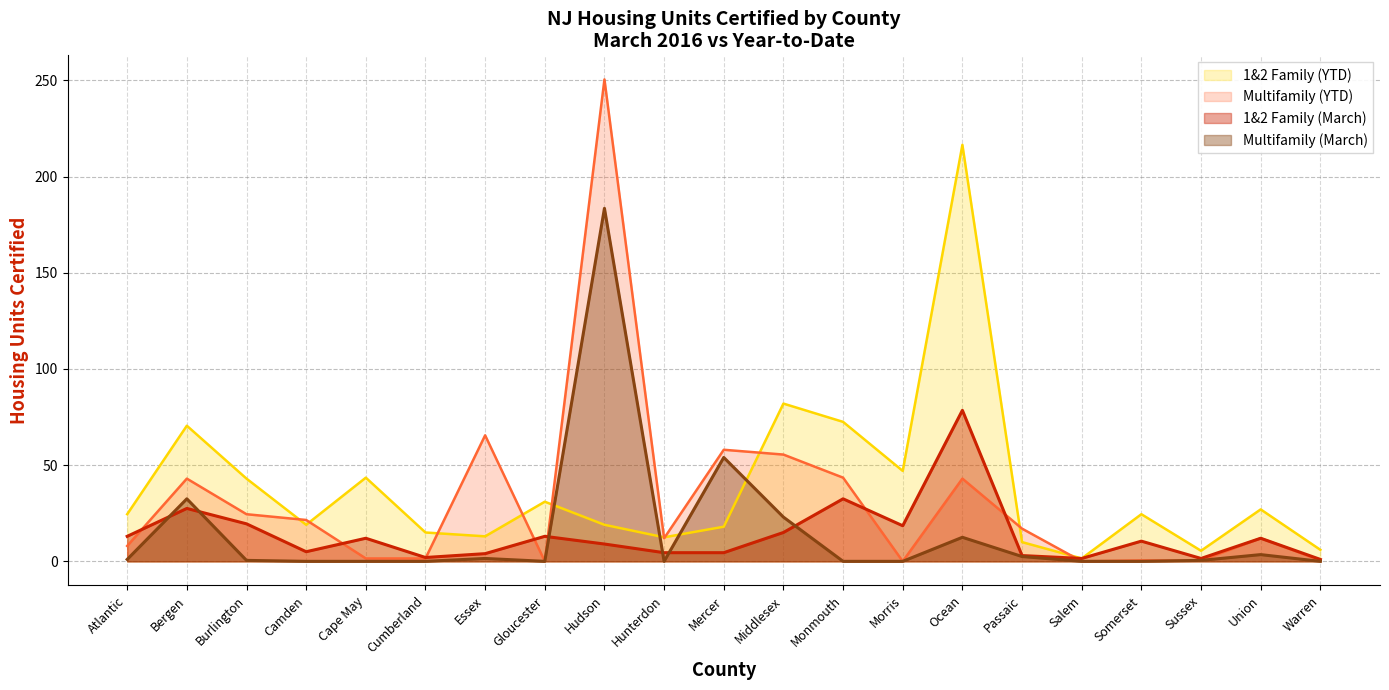

How many lines are shown in the chart?

4